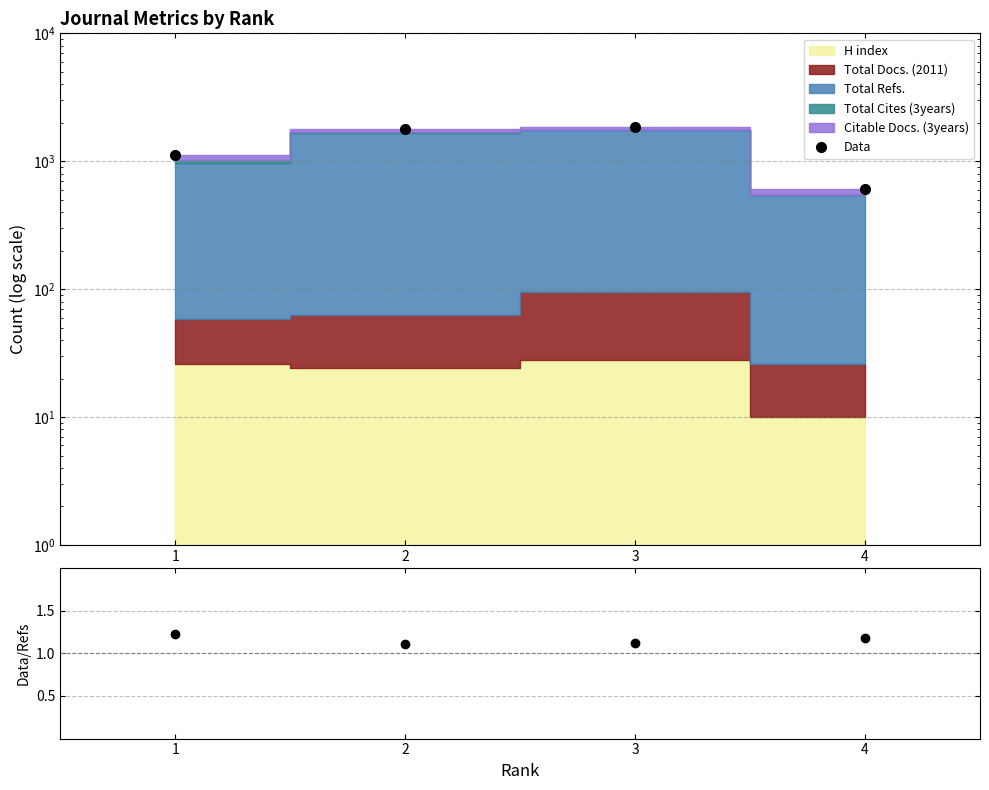

Reading right to left, transcribe all the data shown in this chart.

Data: 609.0	1866.0	1791.0	1121.0
Data/Refs: 1.2	1.1	1.1	1.2